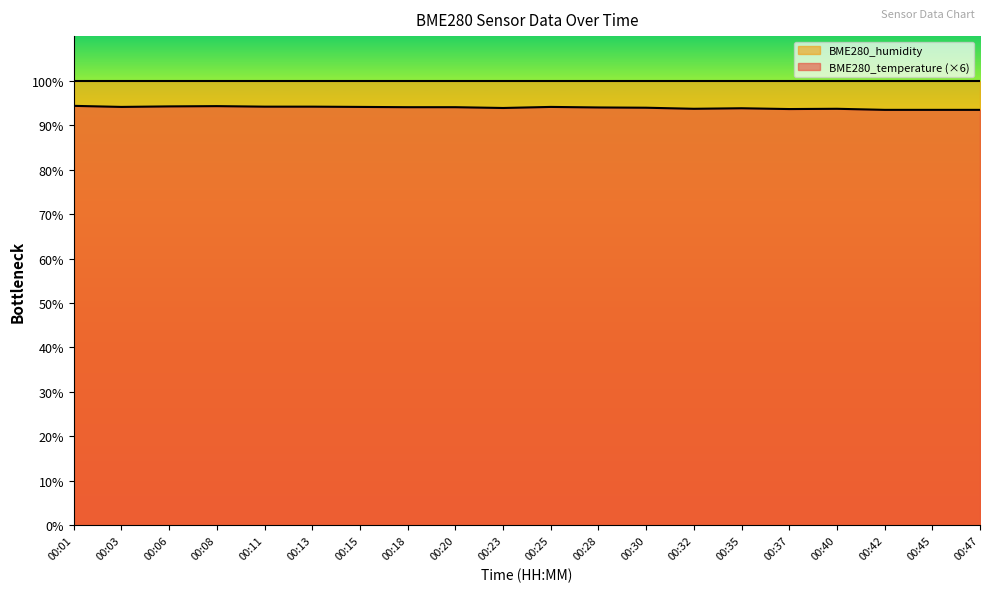

Reading left to right, list all the values displayed in this chart.

00:01=94.3	00:03=94.1	00:06=94.2	00:08=94.3	00:11=94.1	00:13=94.1	00:15=94.1	00:18=94.0	00:20=94.0	00:23=93.8	00:25=94.1	00:28=94.0	00:30=93.9	00:32=93.7	00:35=93.8	00:37=93.6	00:40=93.7	00:42=93.4	00:45=93.4	00:47=93.4